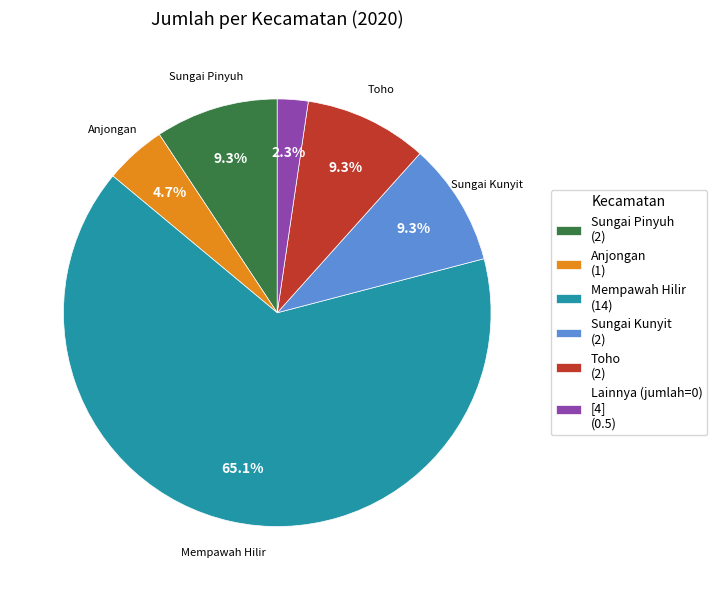

Between Toho (2) and Mempawah Hilir (14), which is larger?

Mempawah Hilir (14)